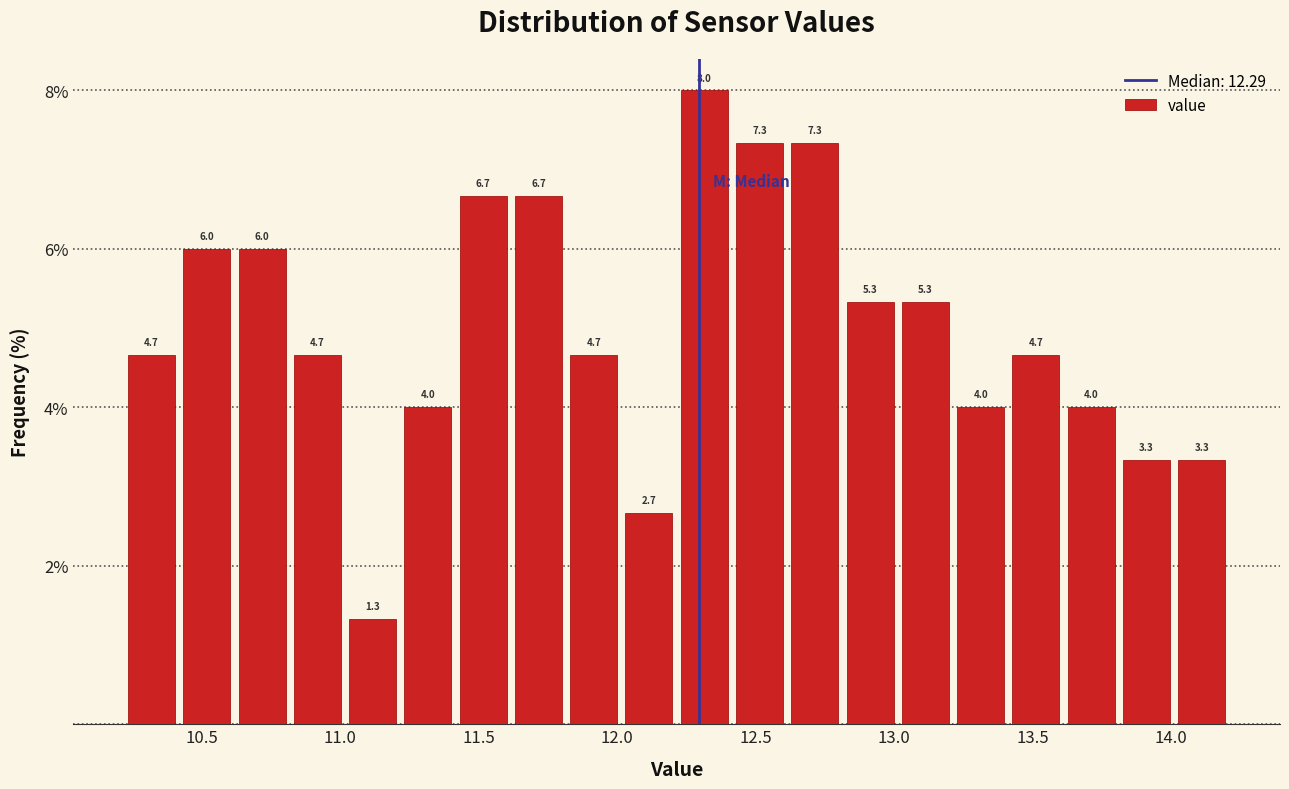

Around what value on the x-axis is the tallest bar? Give the approximate position of its centre, as read against the axis.

12.30